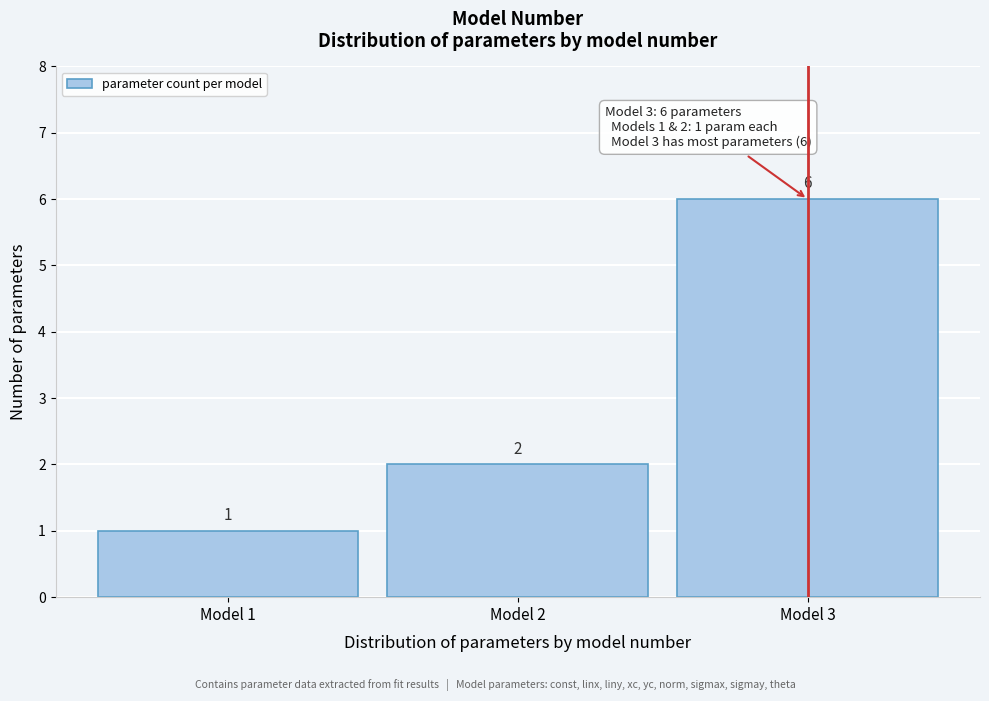

Reading right to left, transcribe all the data shown in this chart.

6	2	1